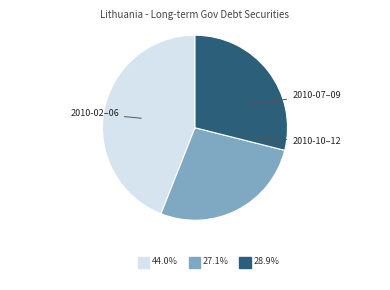

Is there a majority slice in this chart?

No